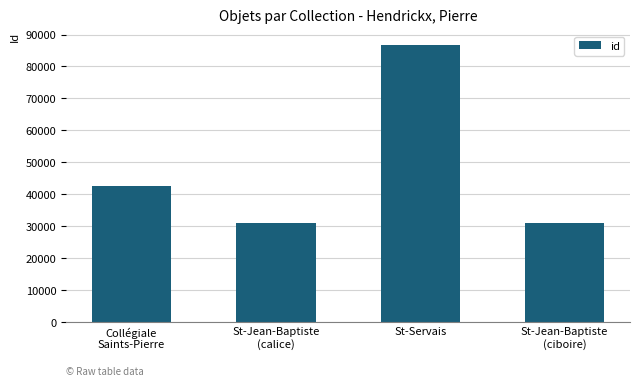

What is the change in value from Collégiale
Saints-Pierre to St-Jean-Baptiste
(ciboire)?

-11665